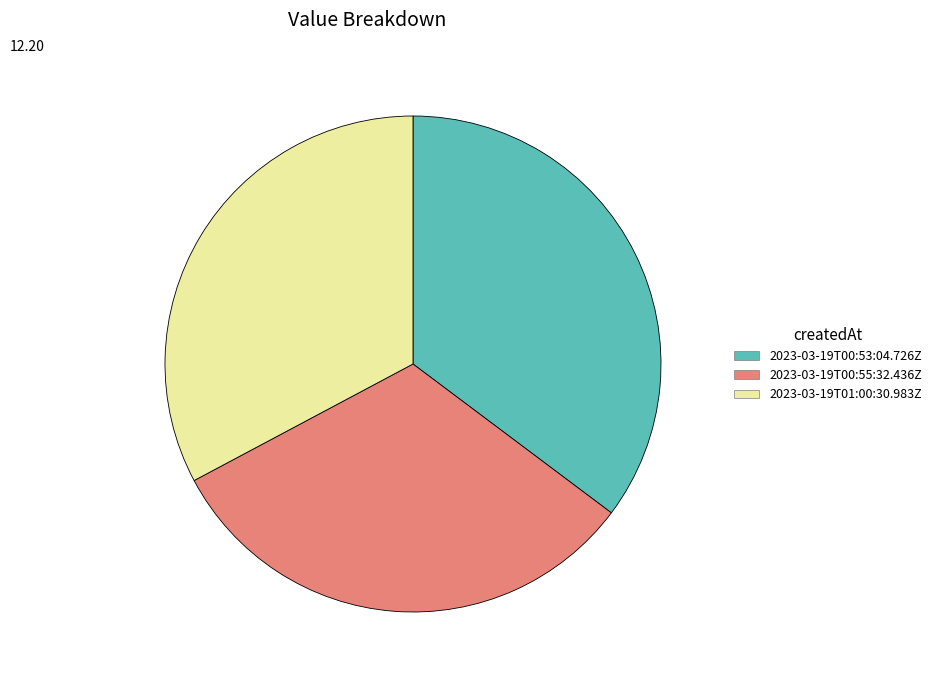

The 2023-03-19T00:53:04.726Z slice represents 35% of the pie. True or false?

True